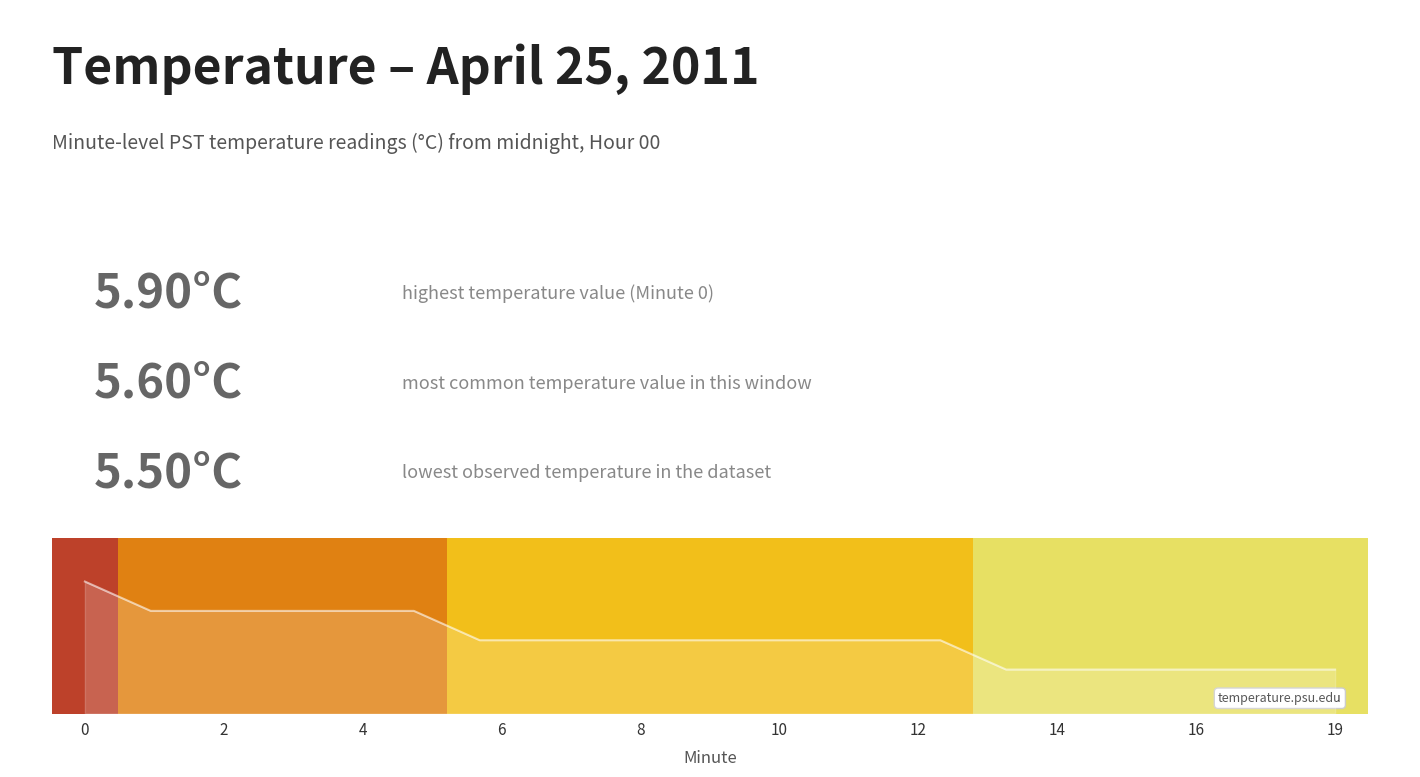

Which label corresponds to the smallest value in the chart?

14